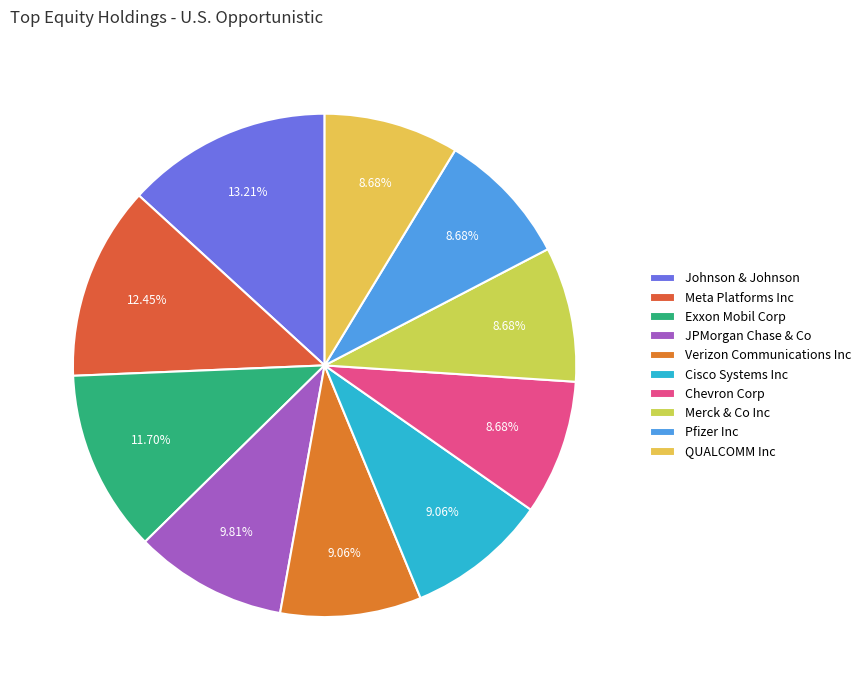

True or false: Pfizer Inc accounts for 20% of the total.

False